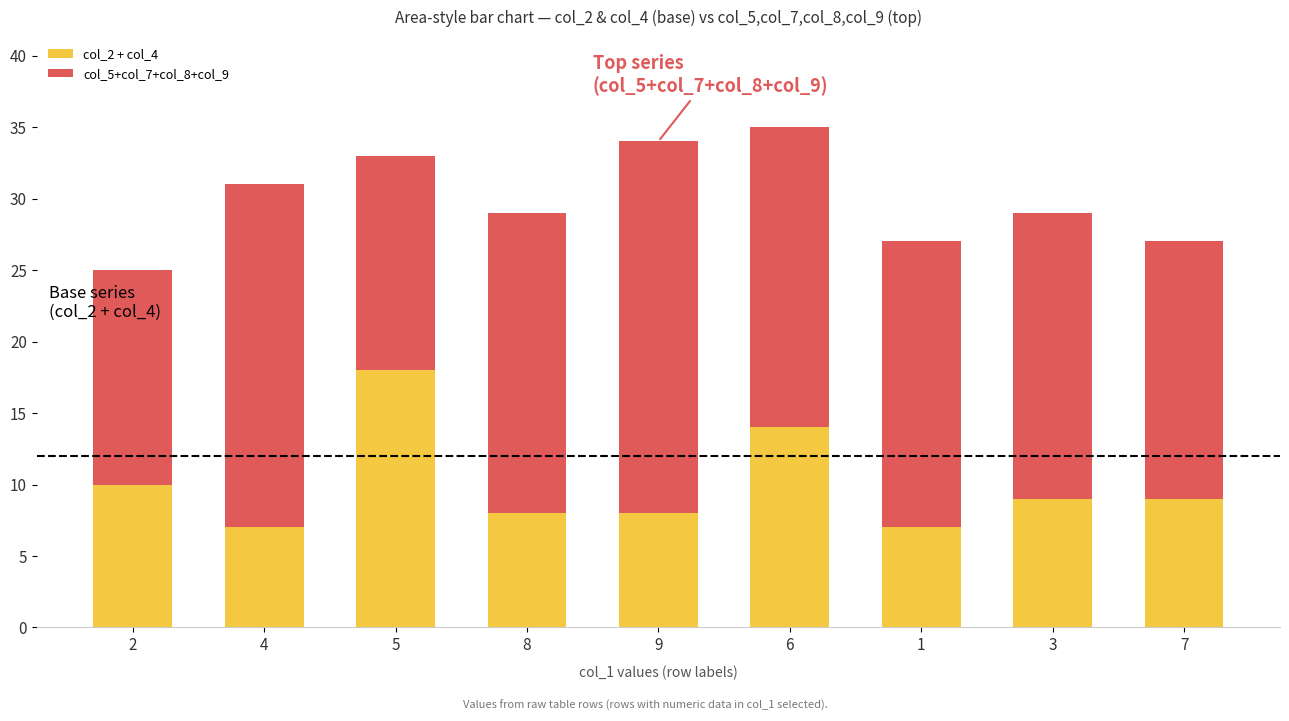

Reading left to right, what are the values for col_2 + col_4?

10	7	18	8	8	14	7	9	9